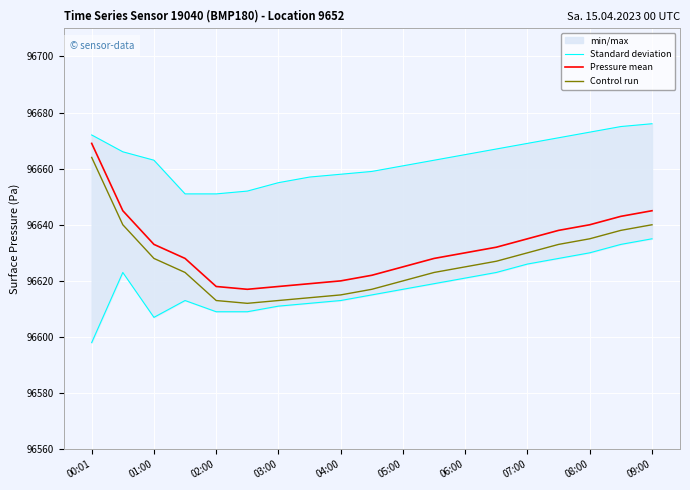

What is the lowest value of the Control run series?

96612